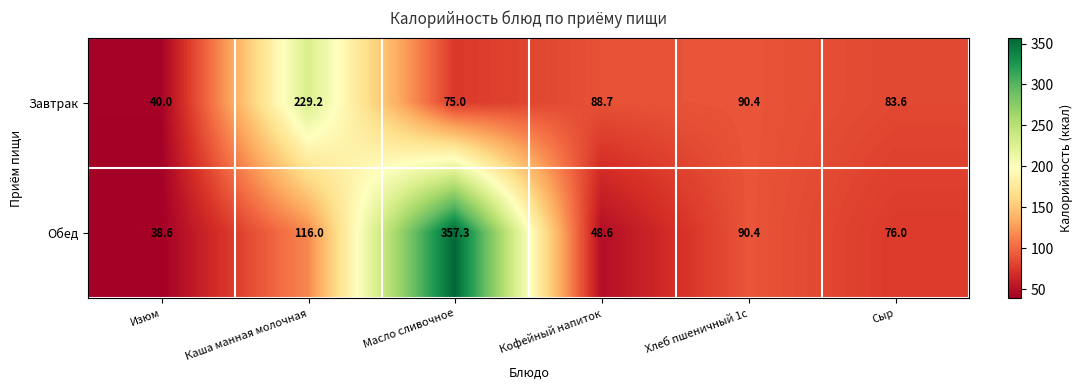

Rank the series by their average value, from lowest to highest.

Завтрак, Обед